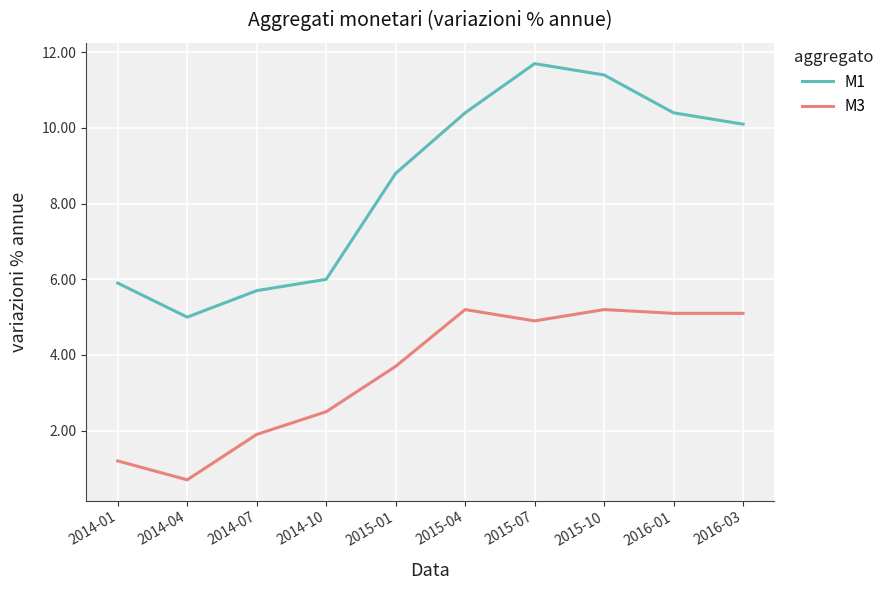

Rank the series by their maximum value, from lowest to highest.

M3, M1